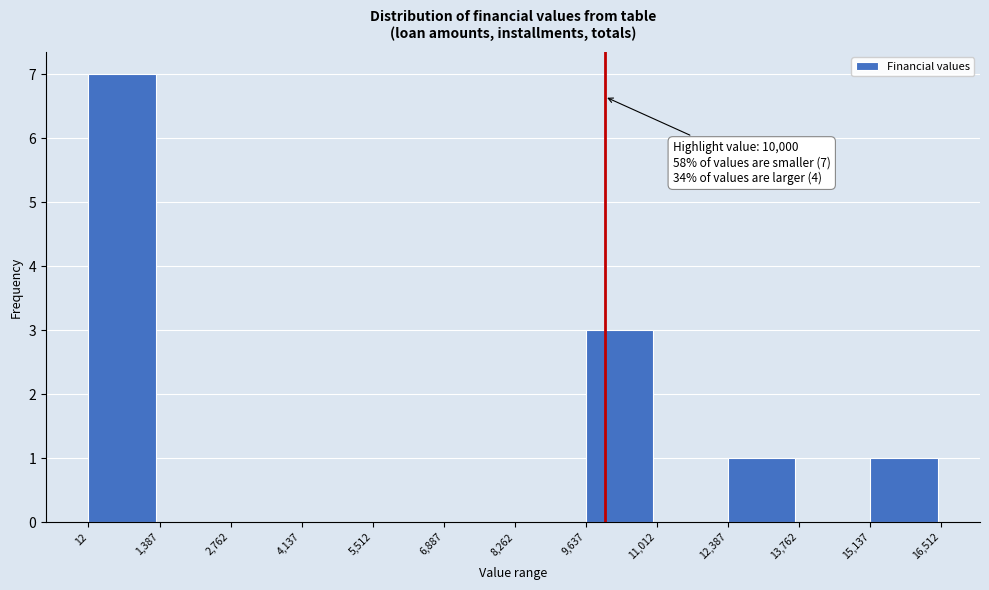

Which range on the x-axis has the tallest bar?

12 to 1,387